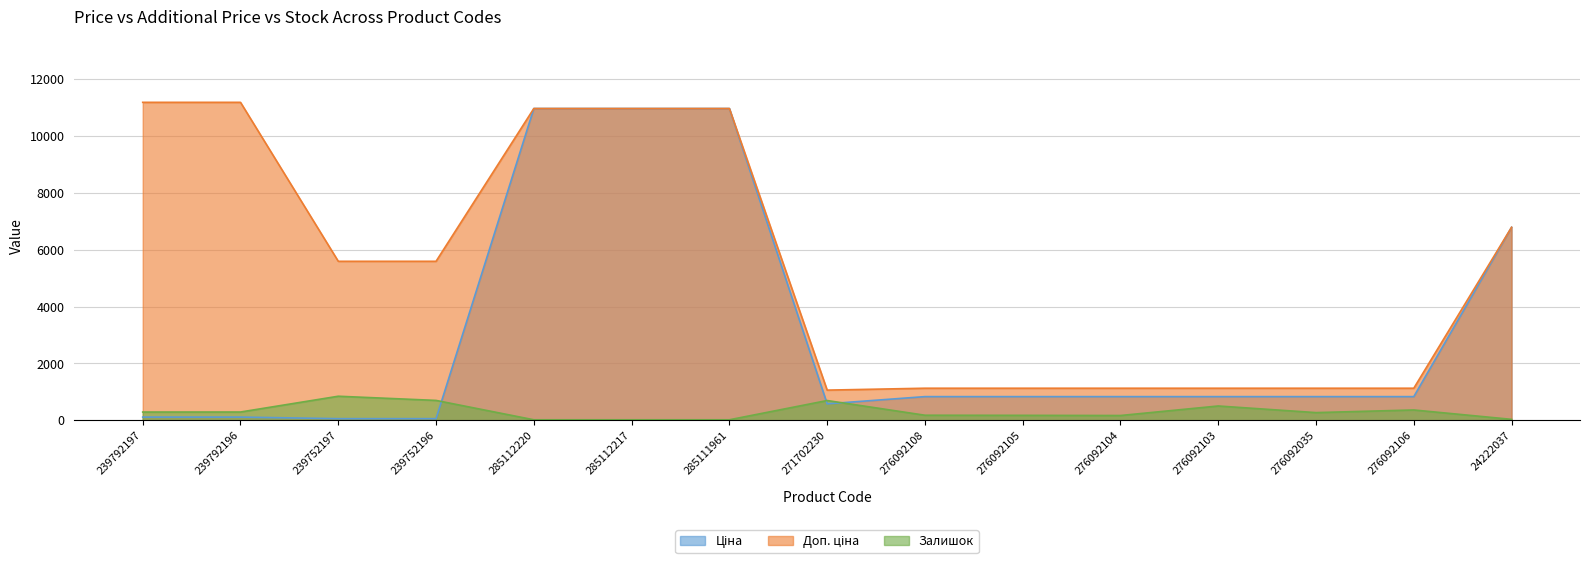

List the labels in order of Ціна value, smallest first.

239752197, 239752196, 239792197, 239792196, 271702230, 276092108, 276092105, 276092104, 276092103, 276092035, 276092106, 24222037, 285112220, 285112217, 285111961